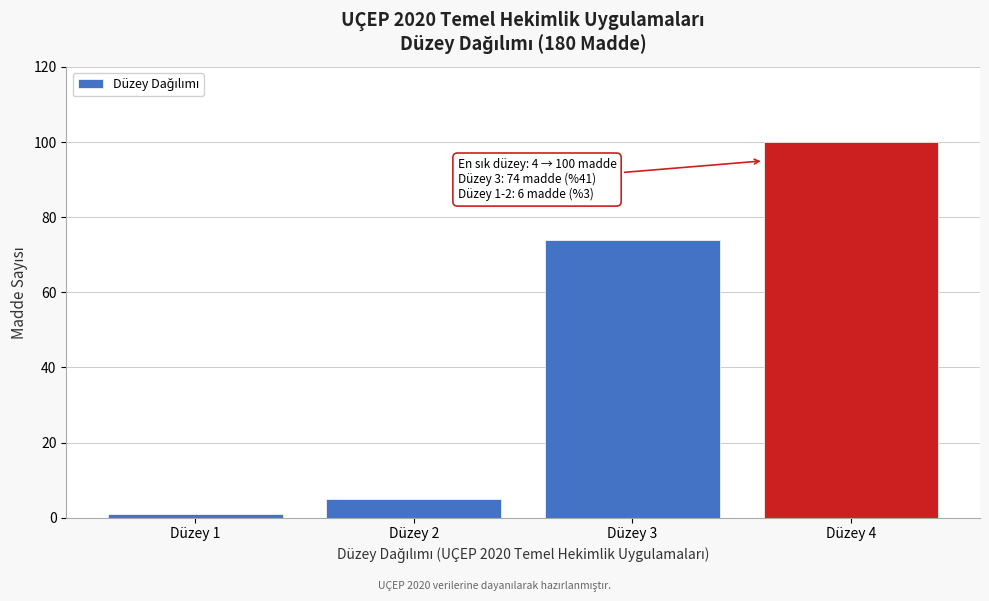

Reading right to left, what are all the values shown in this chart?

100	74	5	1